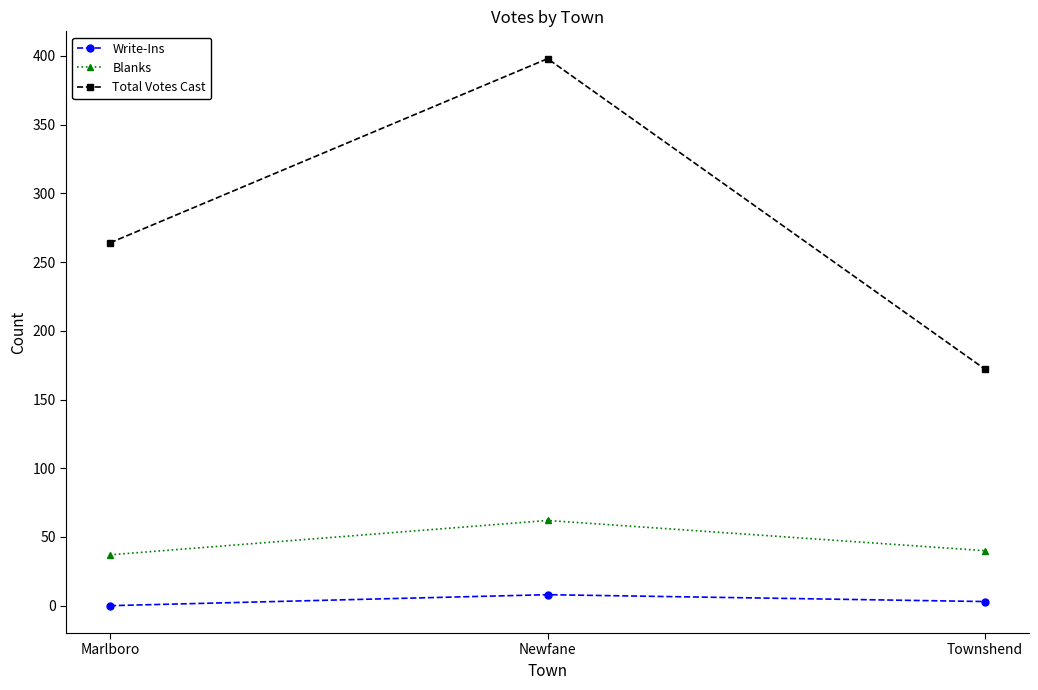

At how many categories does at least one series exceed 274?

1